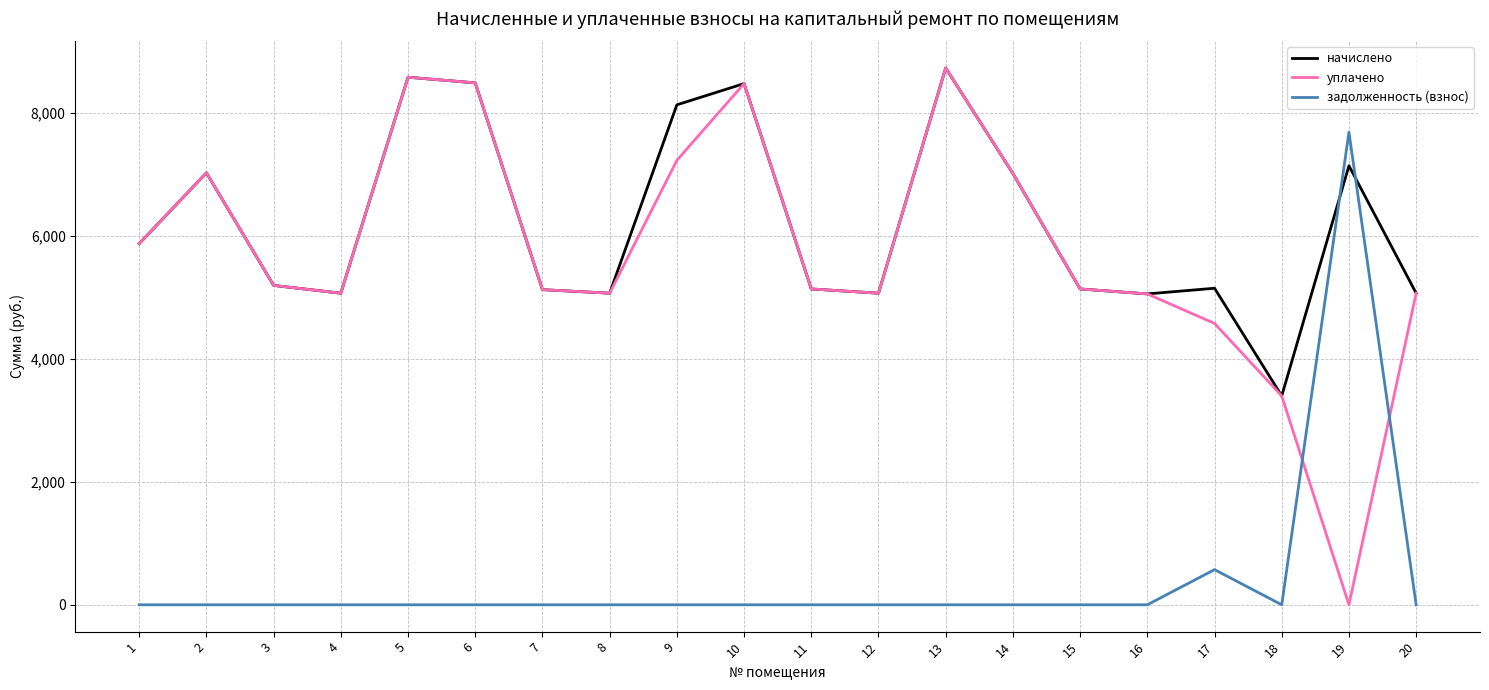

Is the value of начислено at 6 greater than the value of уплачено at 8?

Yes